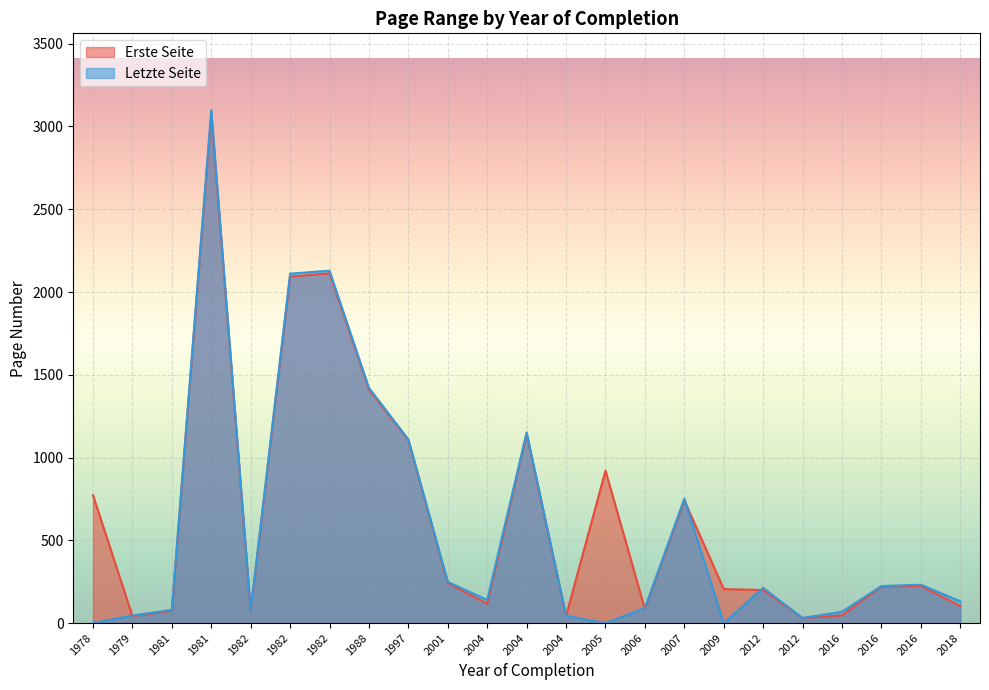

The value of Erste Seite at 2004 is 1143. True or false?

True